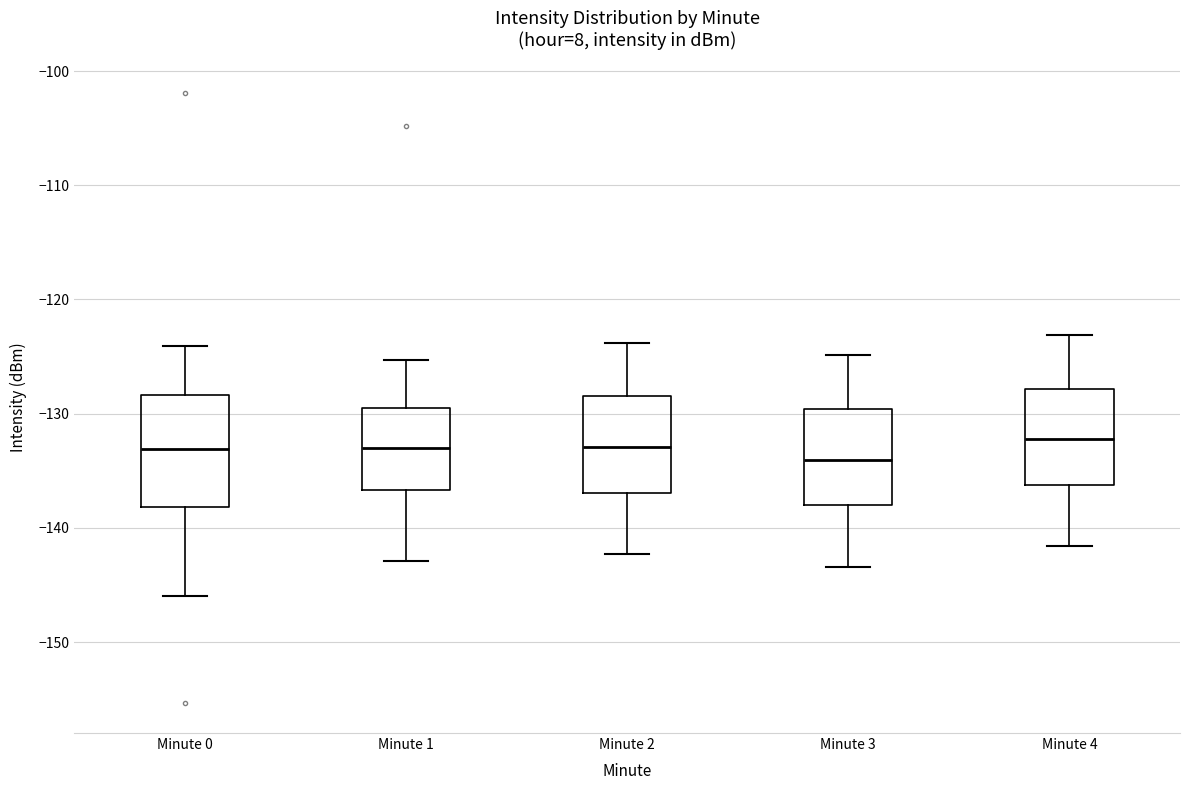

Reading left to right, transcribe this box plot: for each box, give where its median line is, the range the box spans, and where its two whiskers end, as read against the y-axis. The values are not printed on the chart, so give them approximately, as read against the axis.

Minute 0: median -133, box -138 to -128, whiskers -146 to -124
Minute 1: median -133, box -137 to -130, whiskers -143 to -125
Minute 2: median -133, box -137 to -128, whiskers -142 to -124
Minute 3: median -134, box -138 to -130, whiskers -143 to -125
Minute 4: median -132, box -136 to -128, whiskers -142 to -123